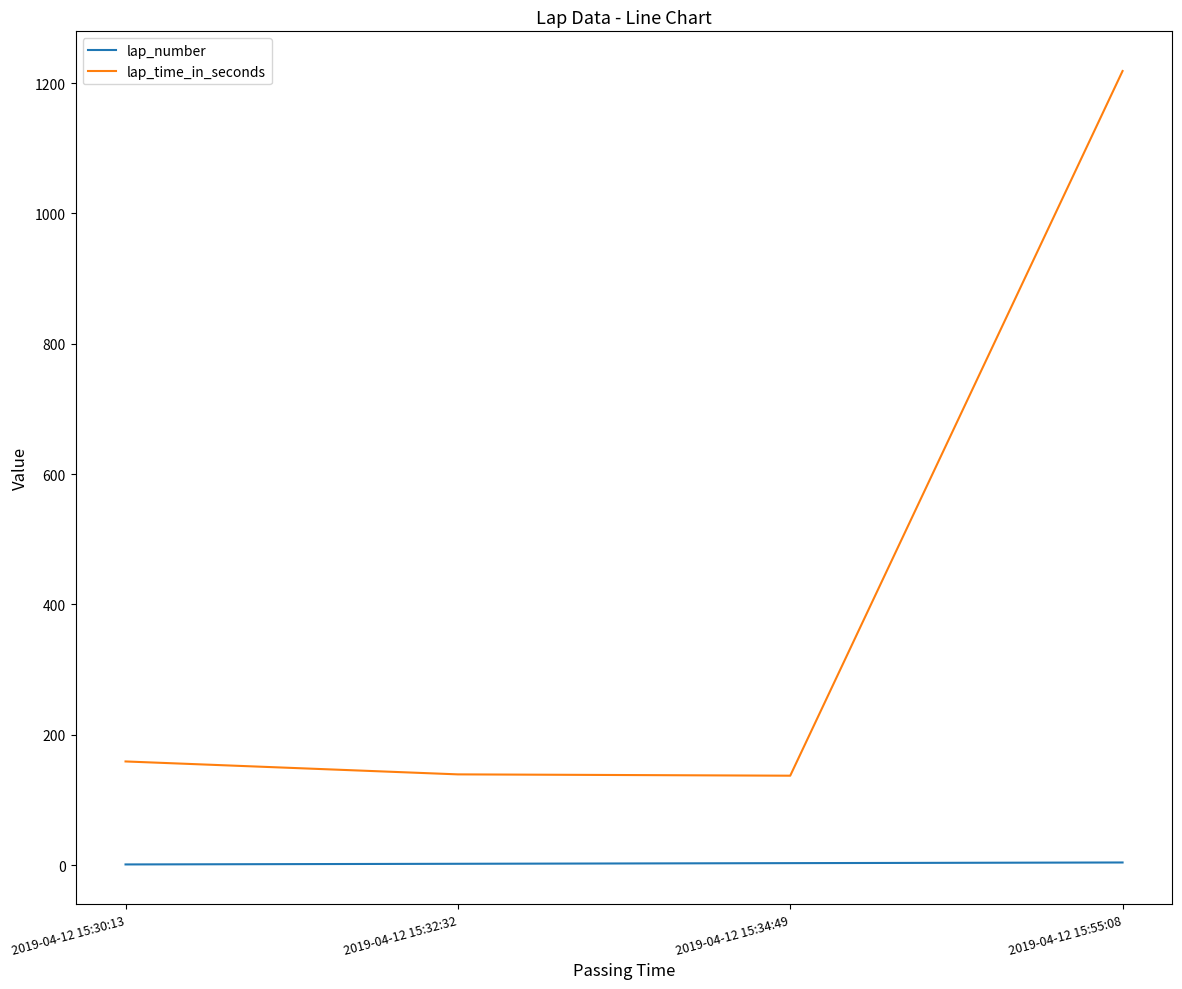

True or false: lap_time_in_seconds and lap_number cross at least once.

False